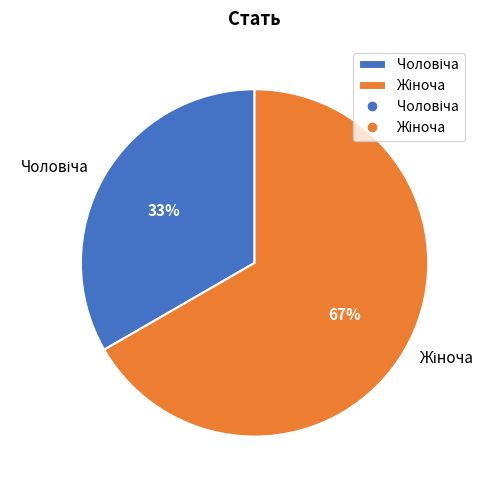

To the nearest percent, what is the average slice percentage?

50%